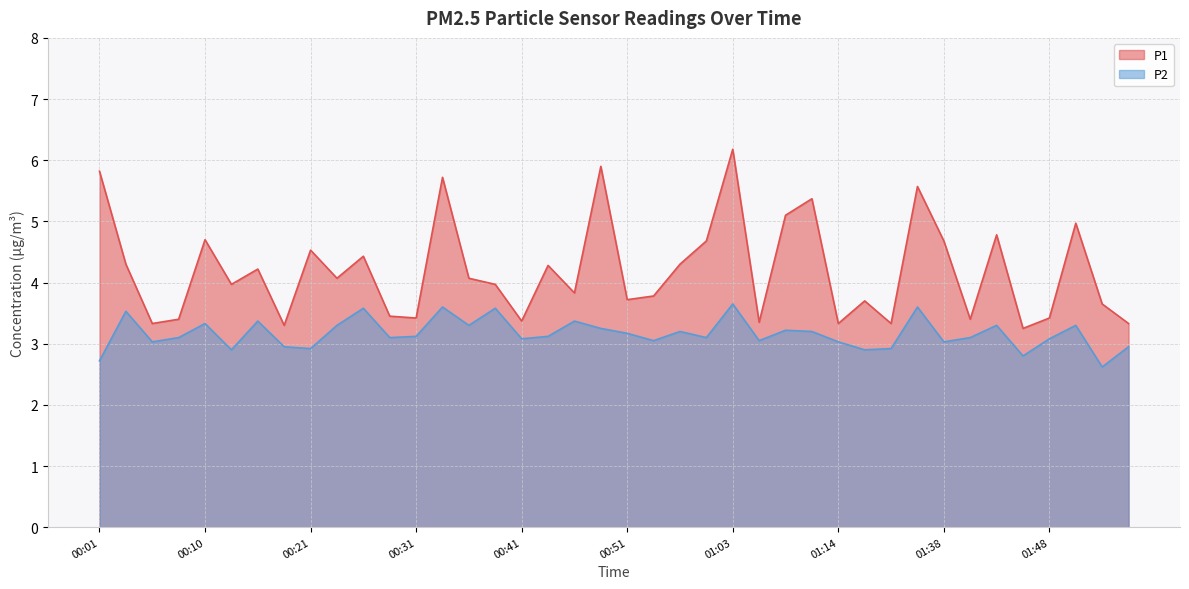

True or false: P1 and P2 cross at least once.

False